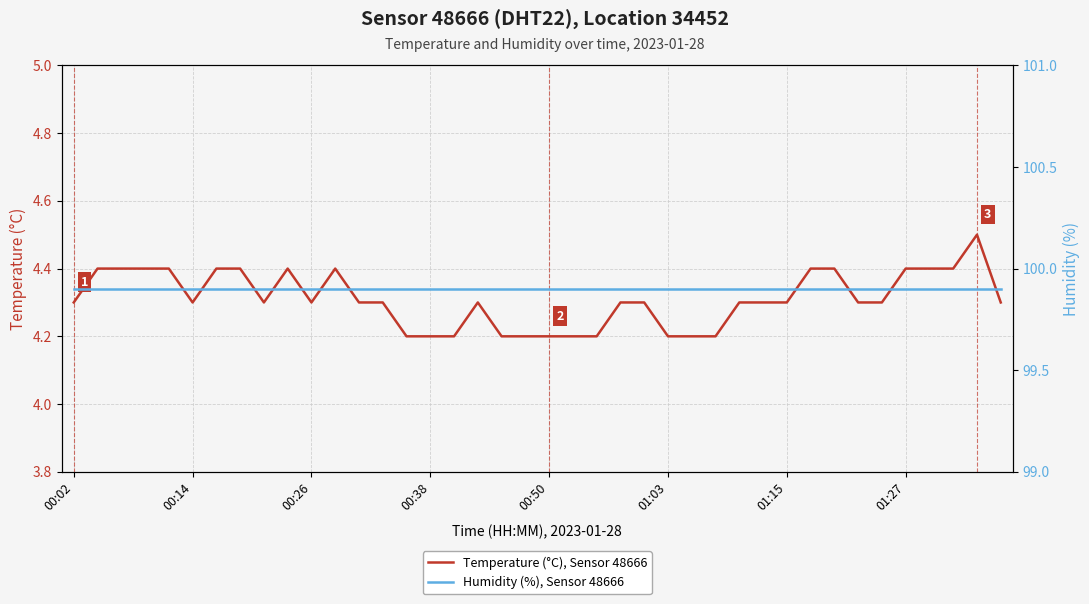

The value of Temperature (°C), Sensor 48666 at 24 is 6.9. True or false?

False